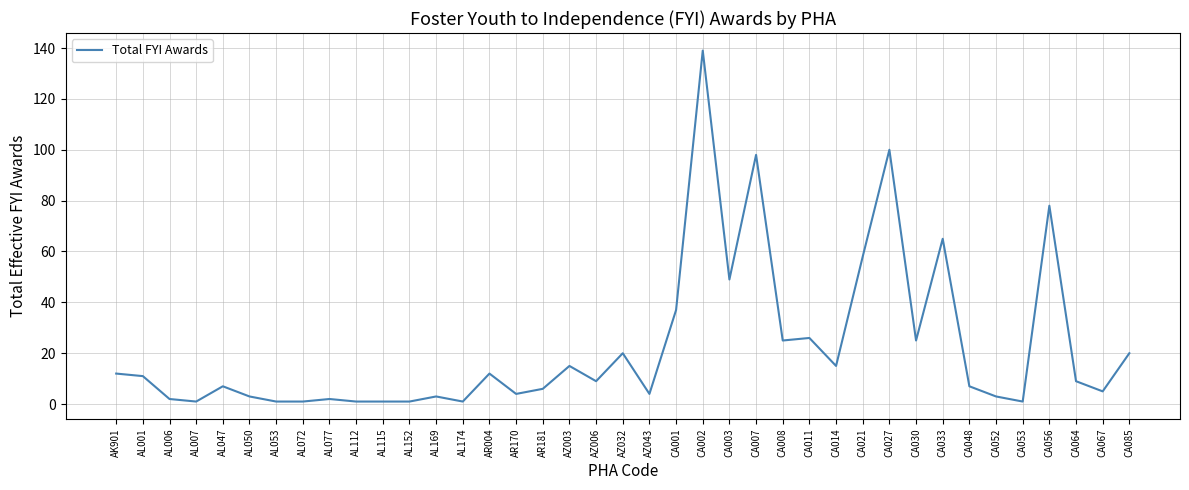

Is it true that the value at CA021 is 89?

False